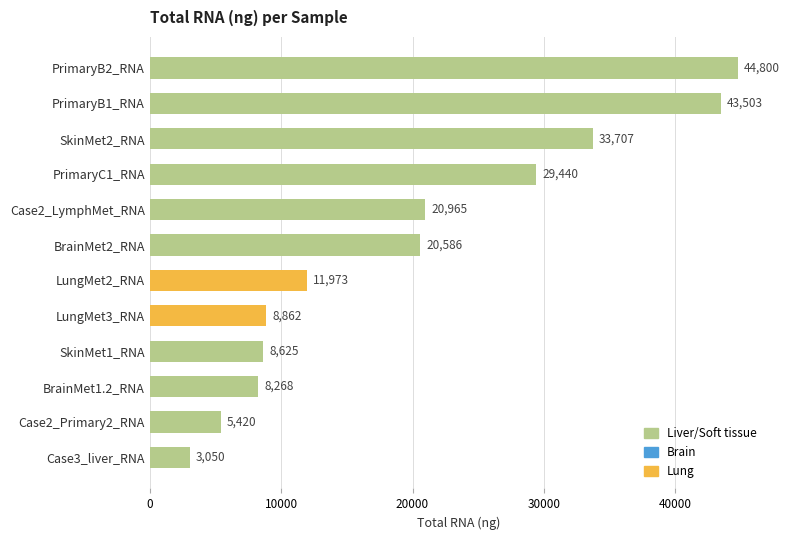

The value at PrimaryB2_RNA is 13859. True or false?

False